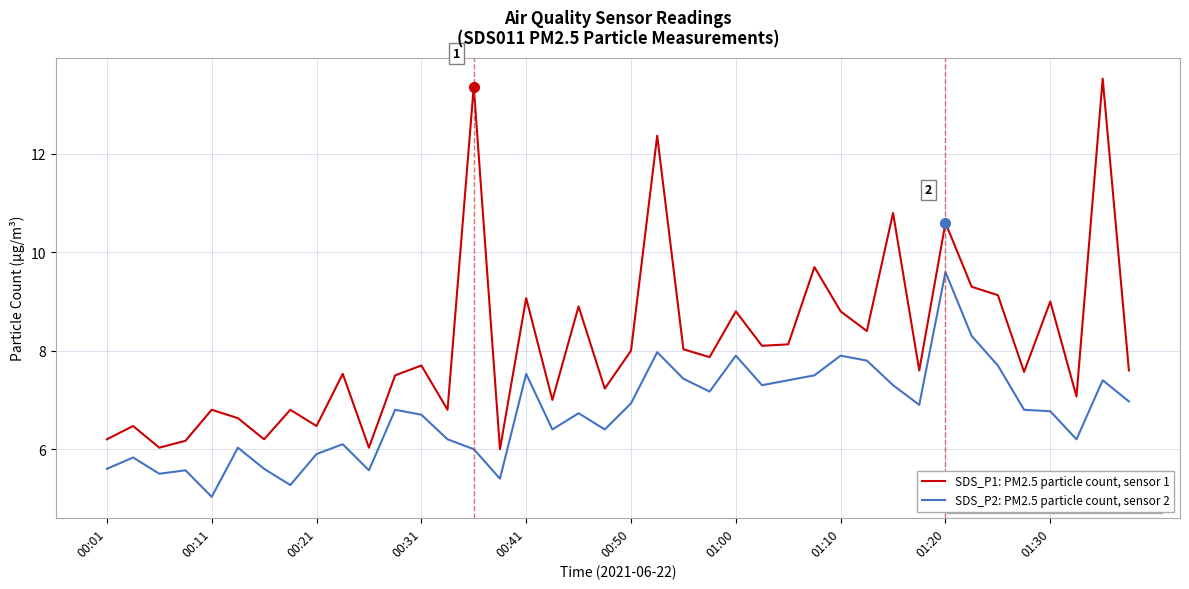

What is the maximum value shown in the chart?

13.5